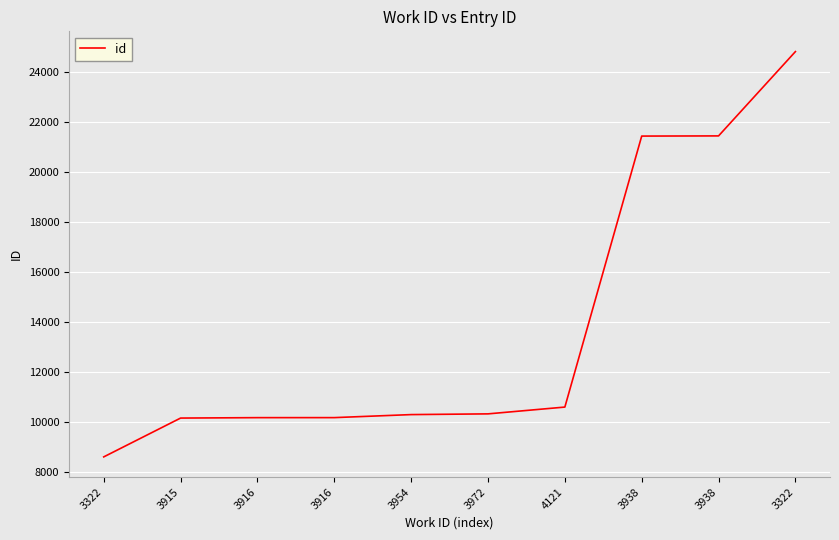

Reading right to left, list all the values displayed in this chart.

24805	21432	21425	10583	10311	10282	10161	10160	10143	8590